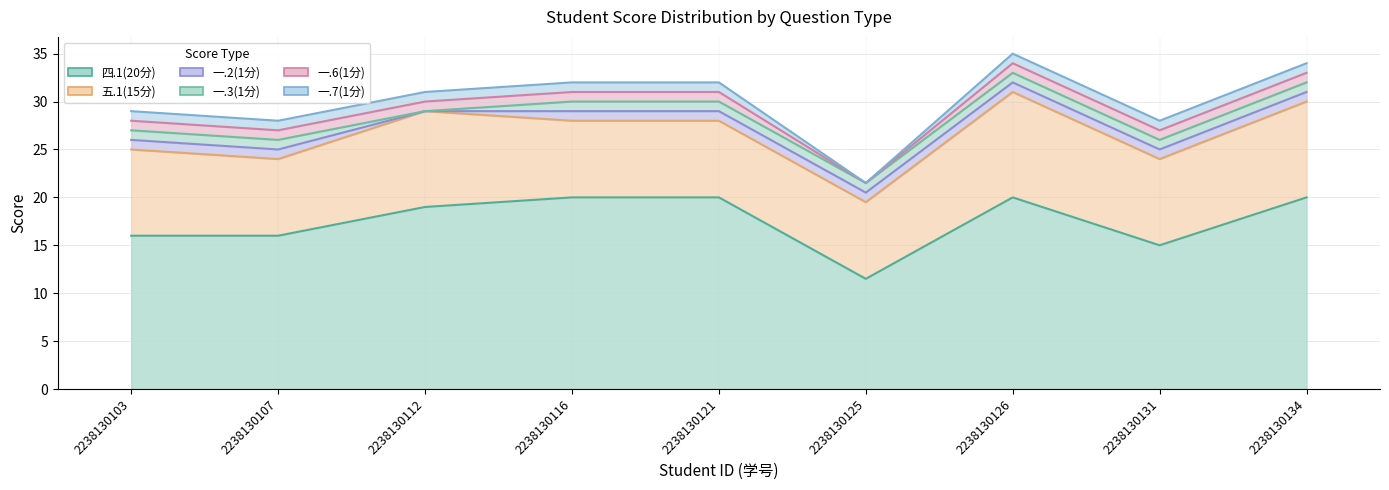

Between 2238130121 and 2238130131, which series saw the biggest shift?

四.1(20分)